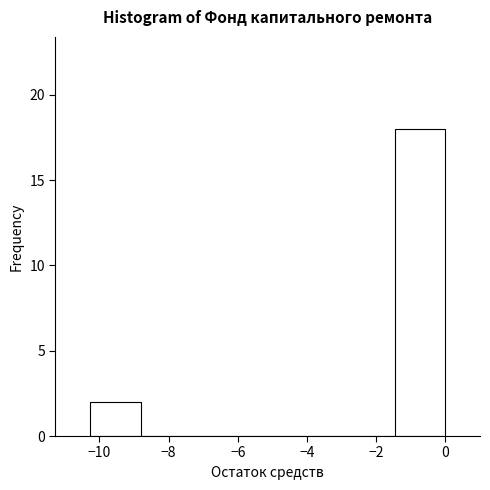

Reading left to right, list every bar in this chart as the range it spans on the x-axis followed by its height. Neither the bar edges nor the heights are printed on the chart, so give them approximately, as read against the axes.

-10.2 to -8.8: 2
-8.8 to -7.4: 0
-7.4 to -5.8: 0
-5.8 to -4.4: 0
-4.4 to -3.0: 0
-3.0 to -1.4: 0
-1.4 to 0.0: 18